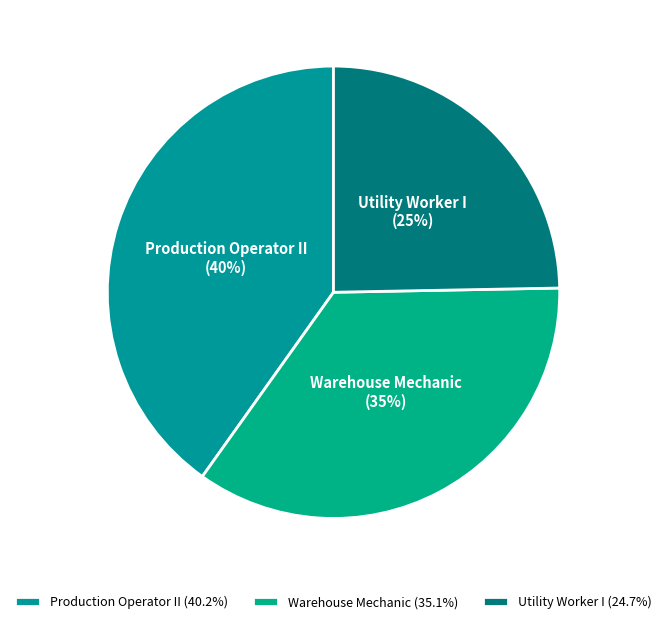

To the nearest percent, what percentage of the pie is Warehouse Mechanic?

35%